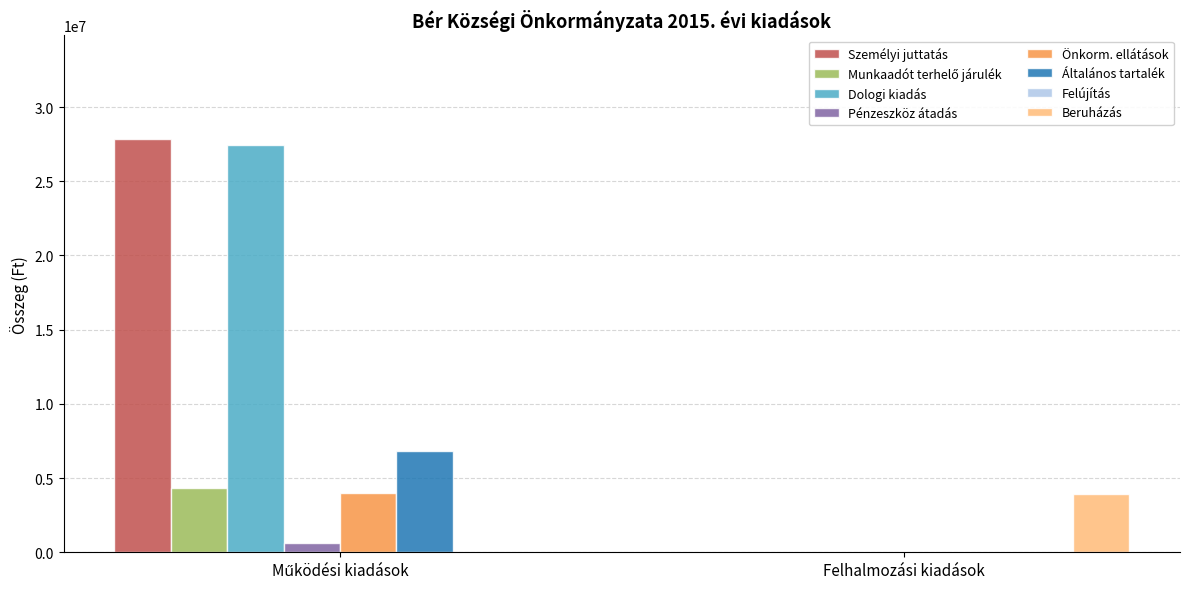

Is it true that Pénzeszköz átadás equals 0.0 at Felhalmozási kiadások?

True